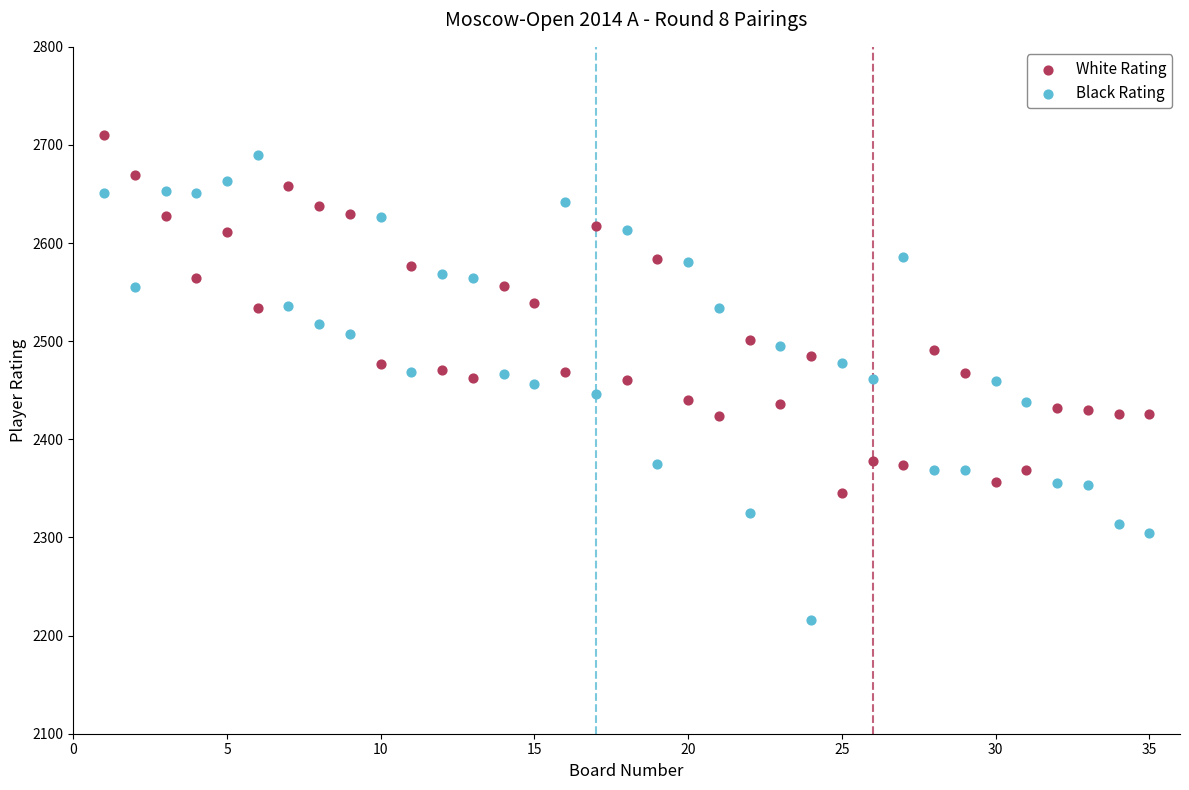

Which series reaches the minimum Y coordinate?

Black Rating